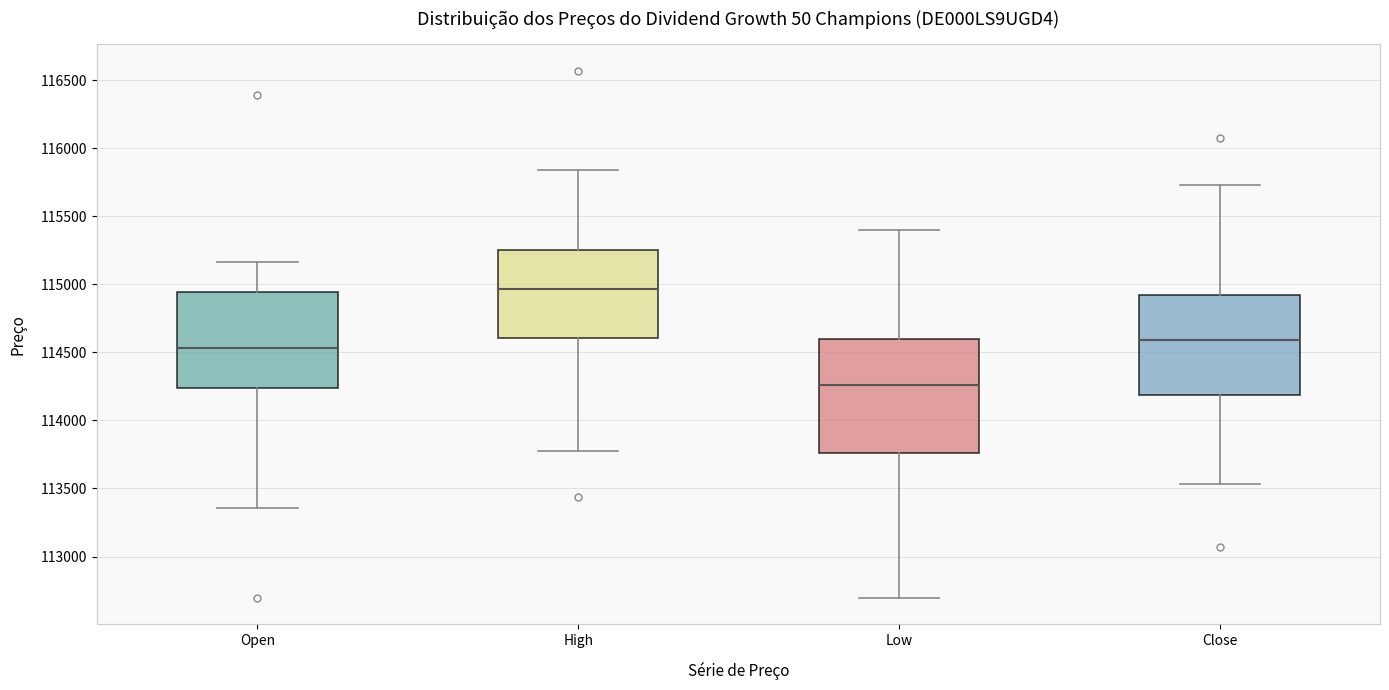

Reading left to right, read every box against the y-axis: the position of its median line, the range the box covers, and the ends of its whiskers. The values are not printed on the chart, so give them approximately, as read against the axis.

Open: median 114550, box 114250 to 114950, whiskers 113350 to 115150
High: median 114950, box 114600 to 115250, whiskers 113750 to 115850
Low: median 114250, box 113750 to 114600, whiskers 112700 to 115400
Close: median 114600, box 114200 to 114900, whiskers 113550 to 115750